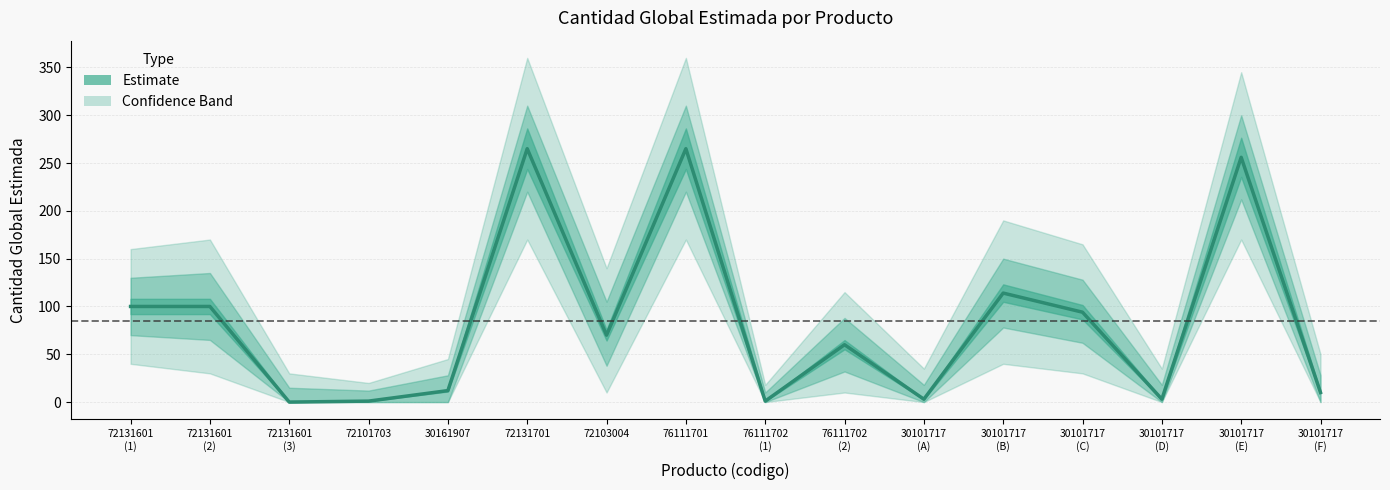

What is the change in value from 72131701 to 72103004?

-195